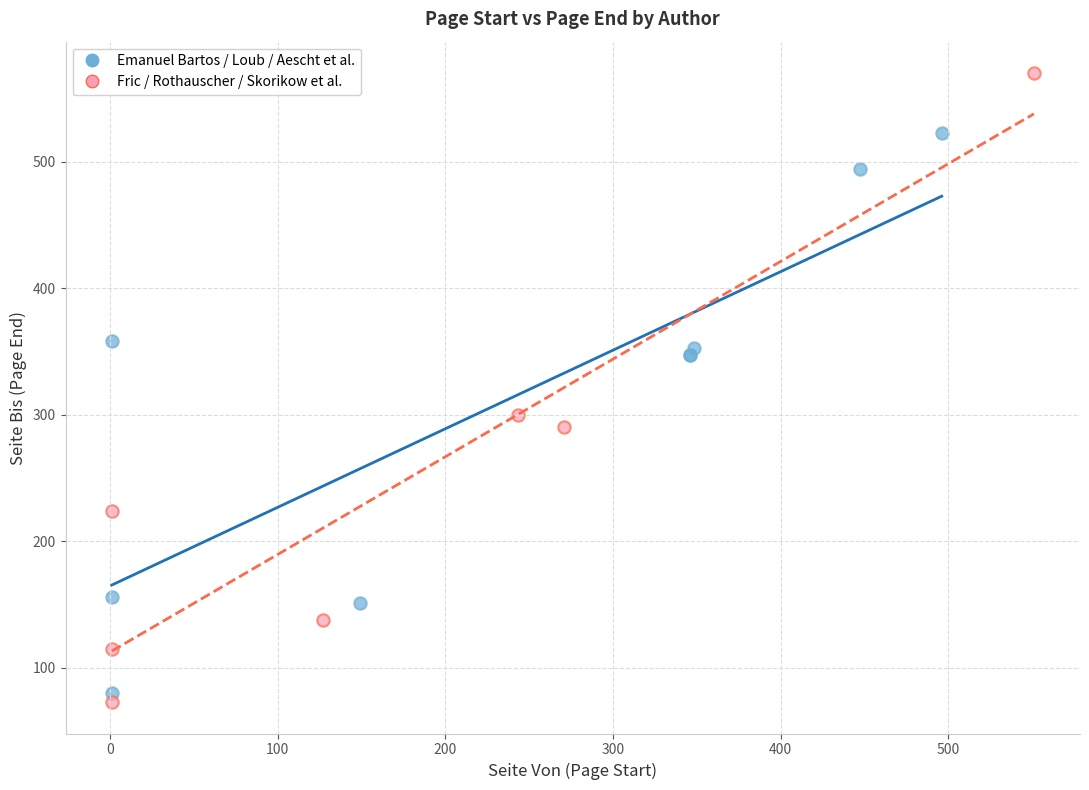

Which series has the largest Y range (max minus min)?

Fric / Rothauscher / Skorikow et al.